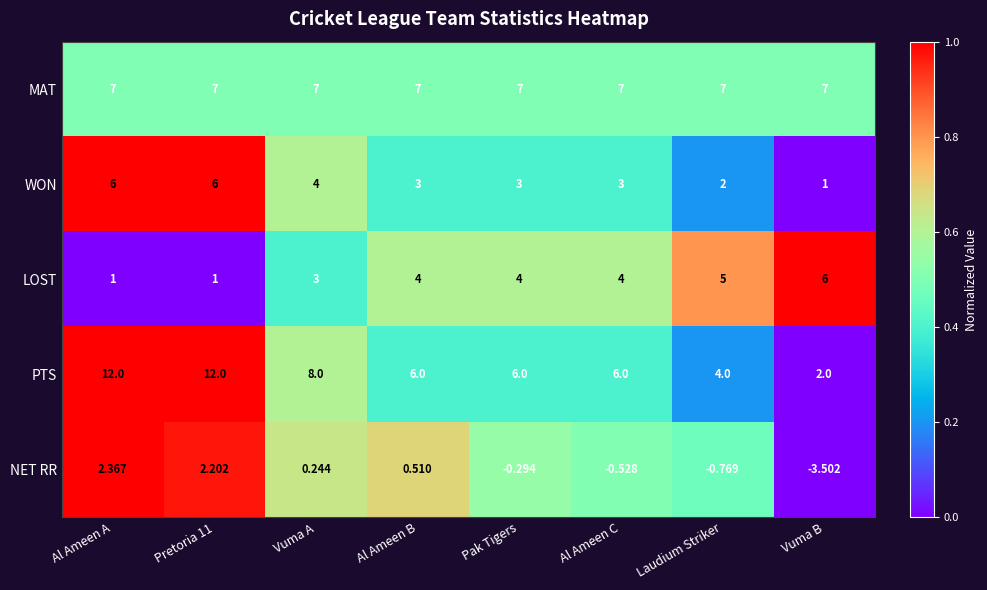

At how many categories does at least one series exceed 0?

8